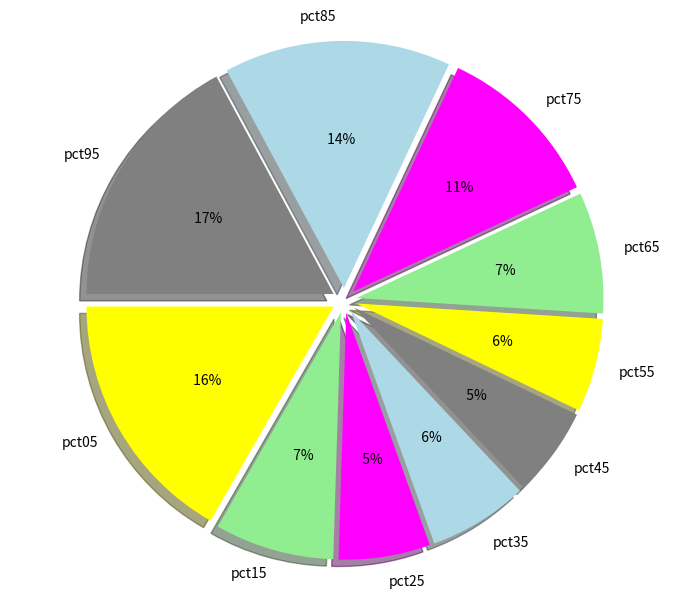

Does pct95 account for over 50% of the chart?

No